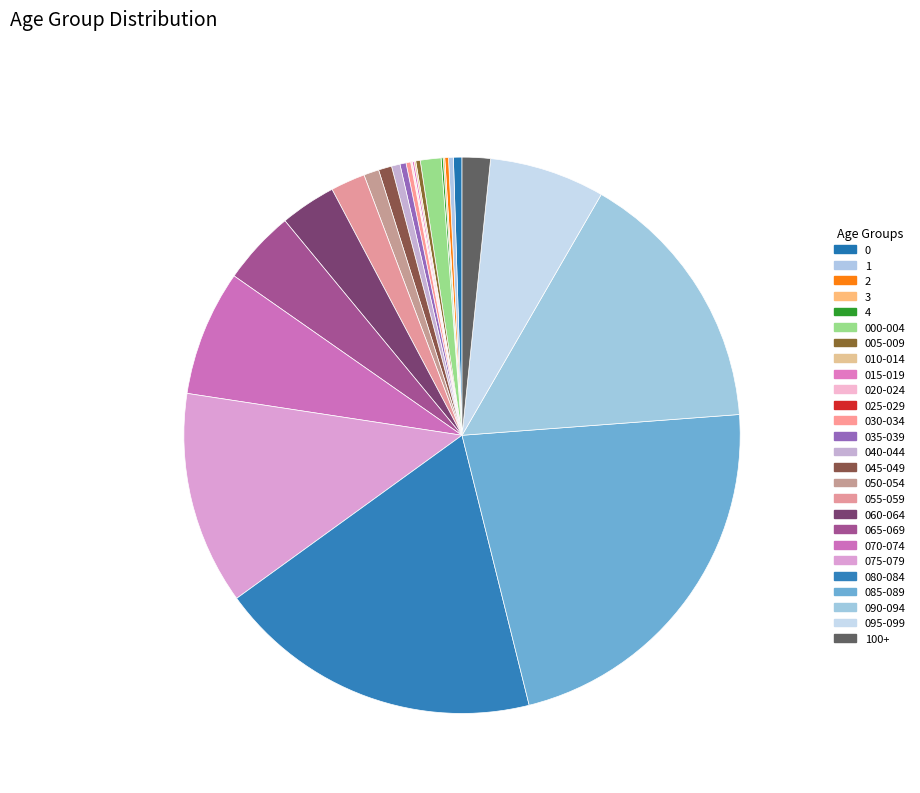

What is the ratio of the value at 035-039 to the value at 3?

3.8